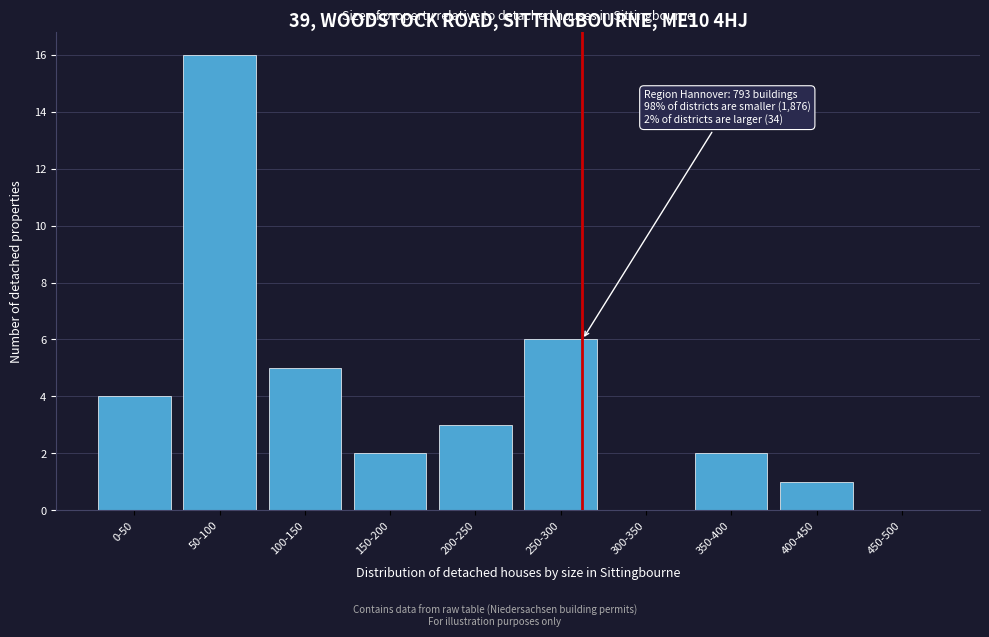

Reading right to left, what are all the values shown in this chart?

450-500=0	400-450=1	350-400=2	300-350=0	250-300=6	200-250=3	150-200=2	100-150=5	50-100=16	0-50=4